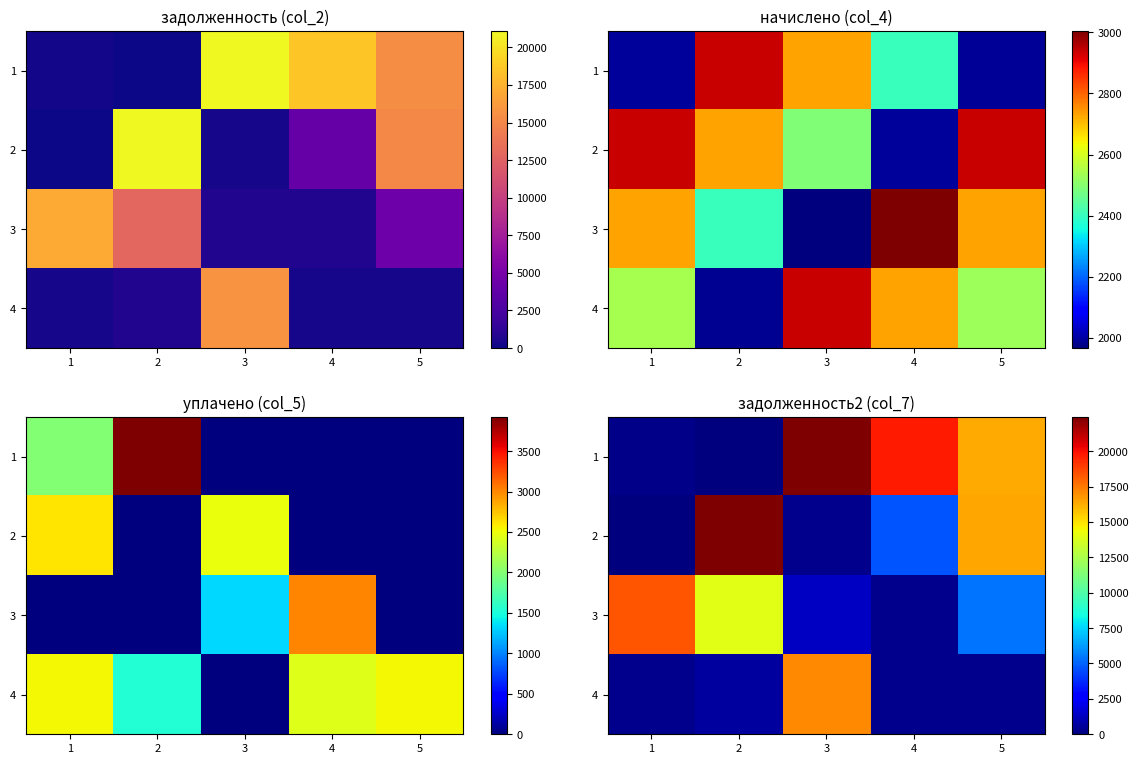

At how many categories does at least one series exceed 5327?

5